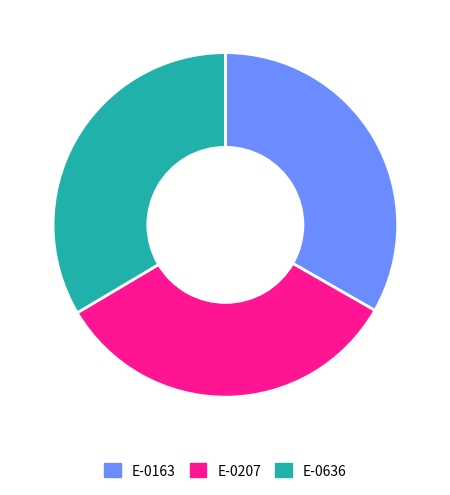

Is it true that E-0636 is 24% of the pie?

False